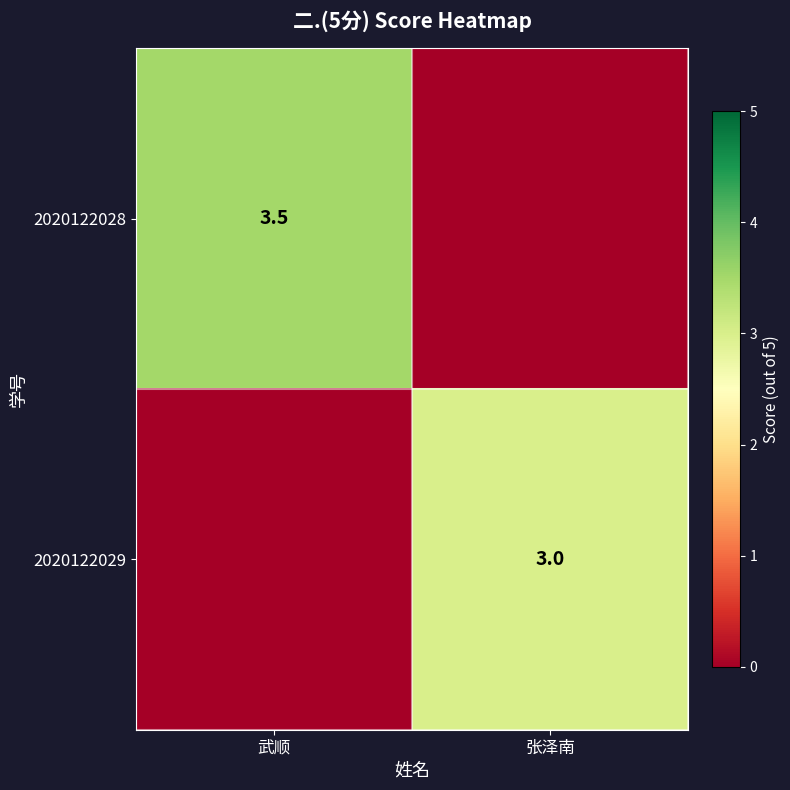

The 2020122029 series shows 3.0 at 张泽南. True or false?

True